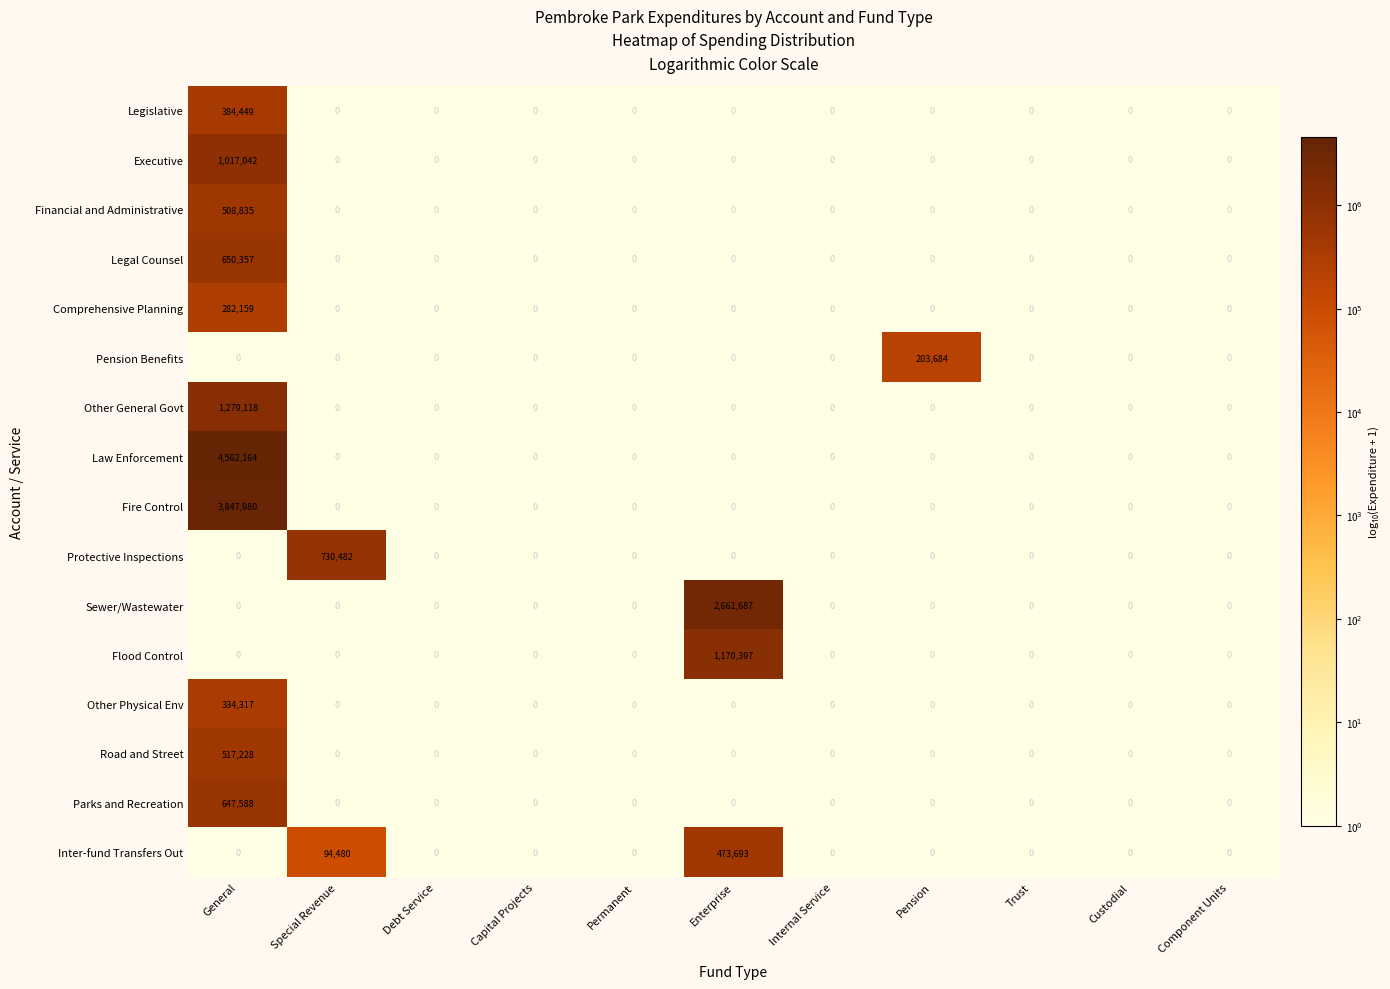

Count the number of categories in the chart.

11